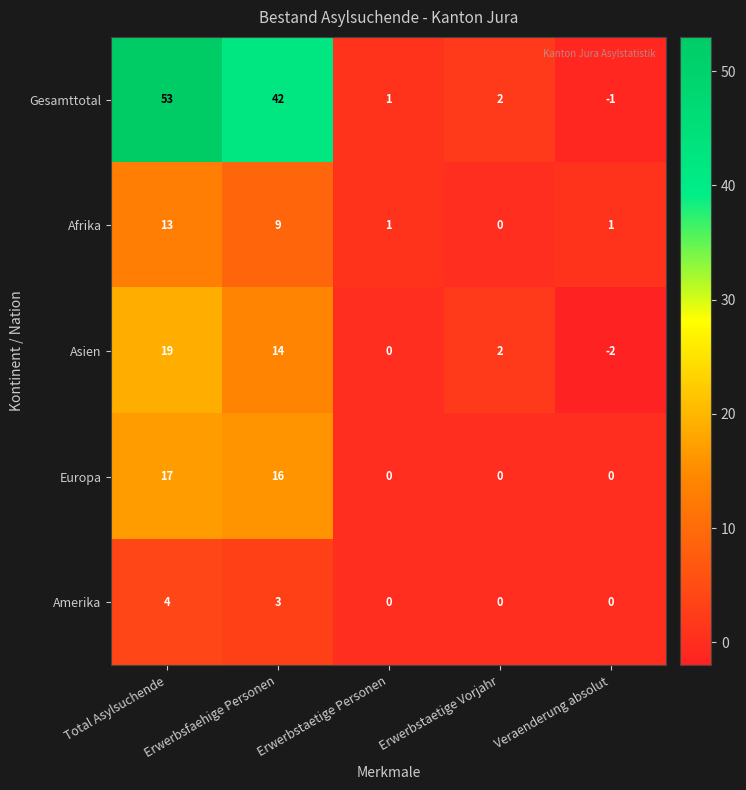

Is the value of Gesamttotal at Total Asylsuchende greater than the value of Asien at Veraenderung absolut?

Yes